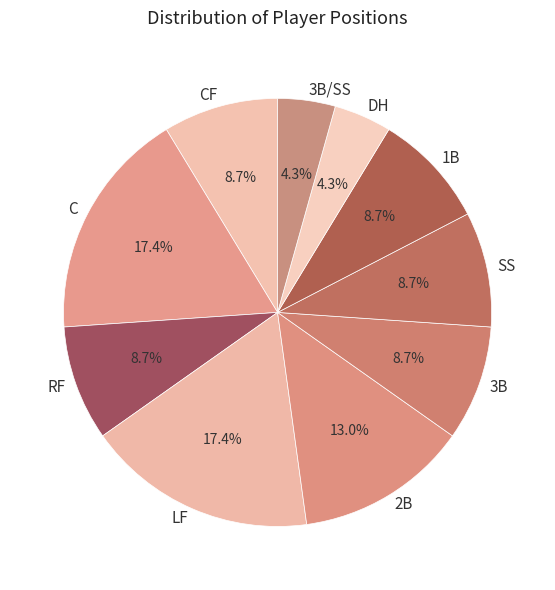

Count the number of slices in the pie.

10